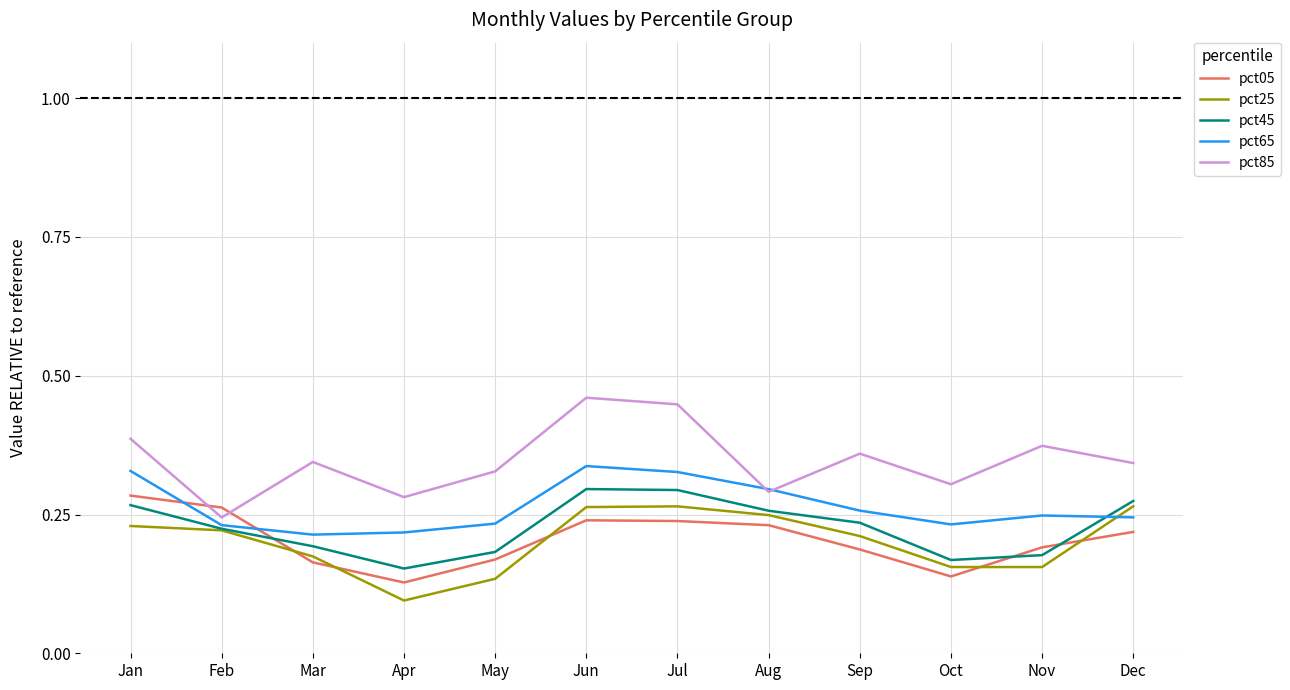

The value of pct45 at Feb is 0.1. True or false?

False